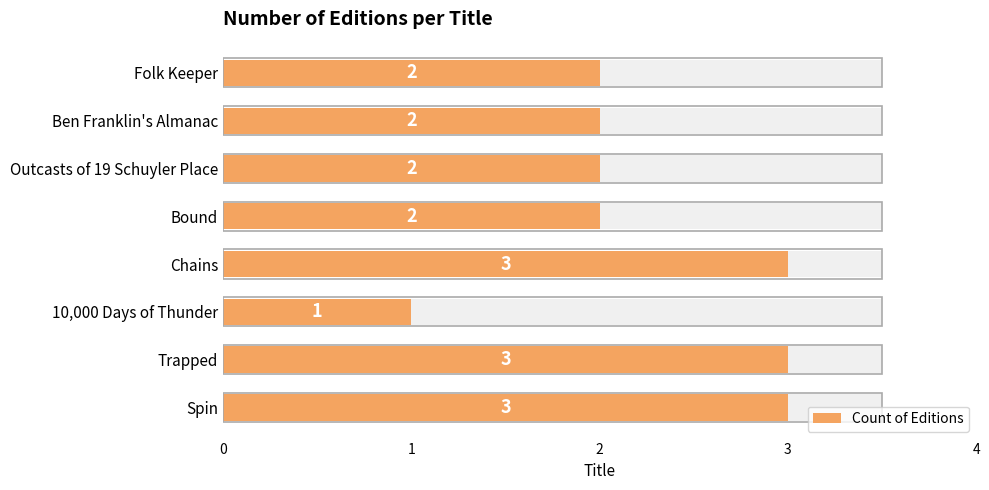

What is the sum of the values at Spin and Folk Keeper?

5